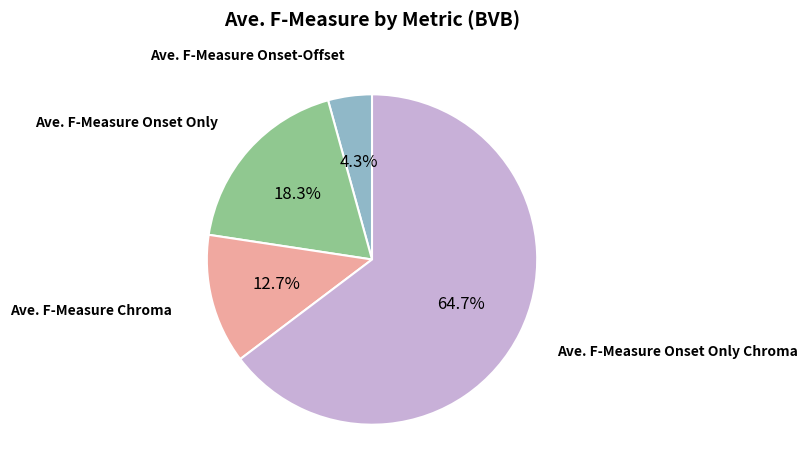

Is there any slice that represents more than half of the pie?

Yes